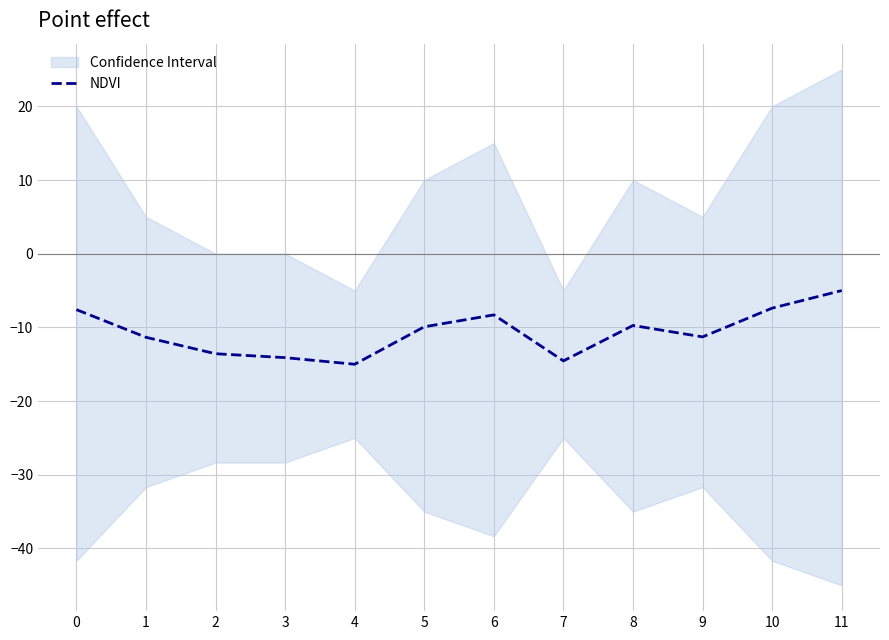

Rank the categories by value from lowest to highest.

4, 7, 3, 2, 1, 9, 5, 8, 6, 0, 10, 11